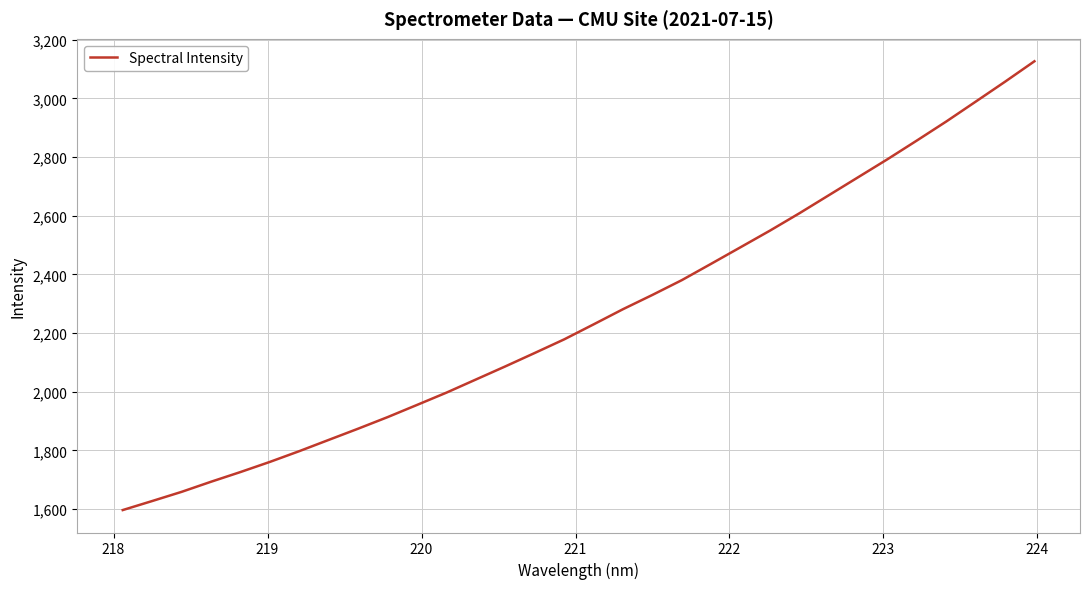

What is the difference between the maximum and minimum values?

1530.1